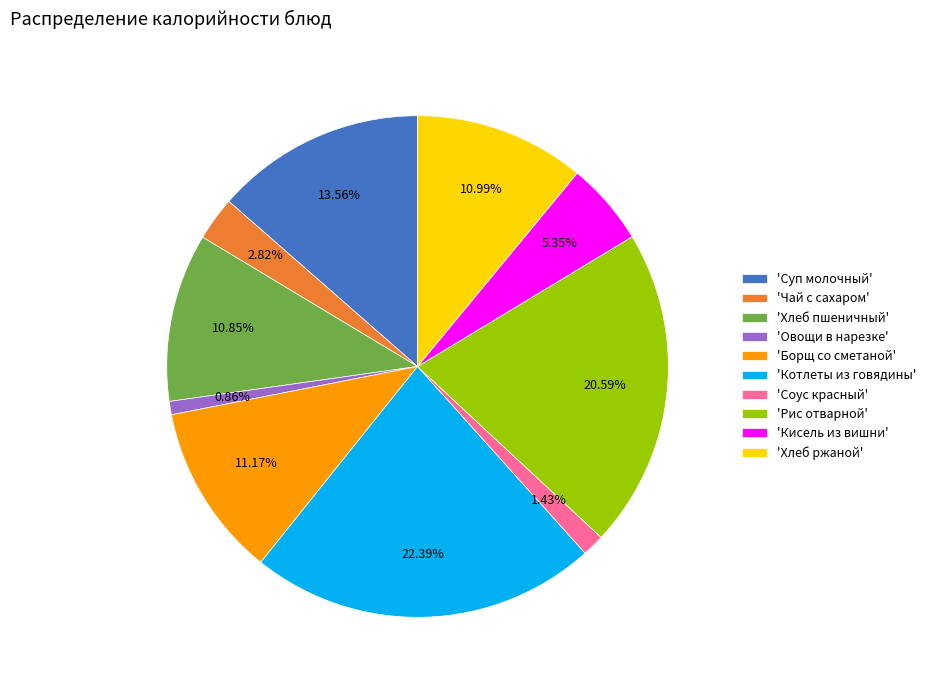

Does any single category account for the majority?

No